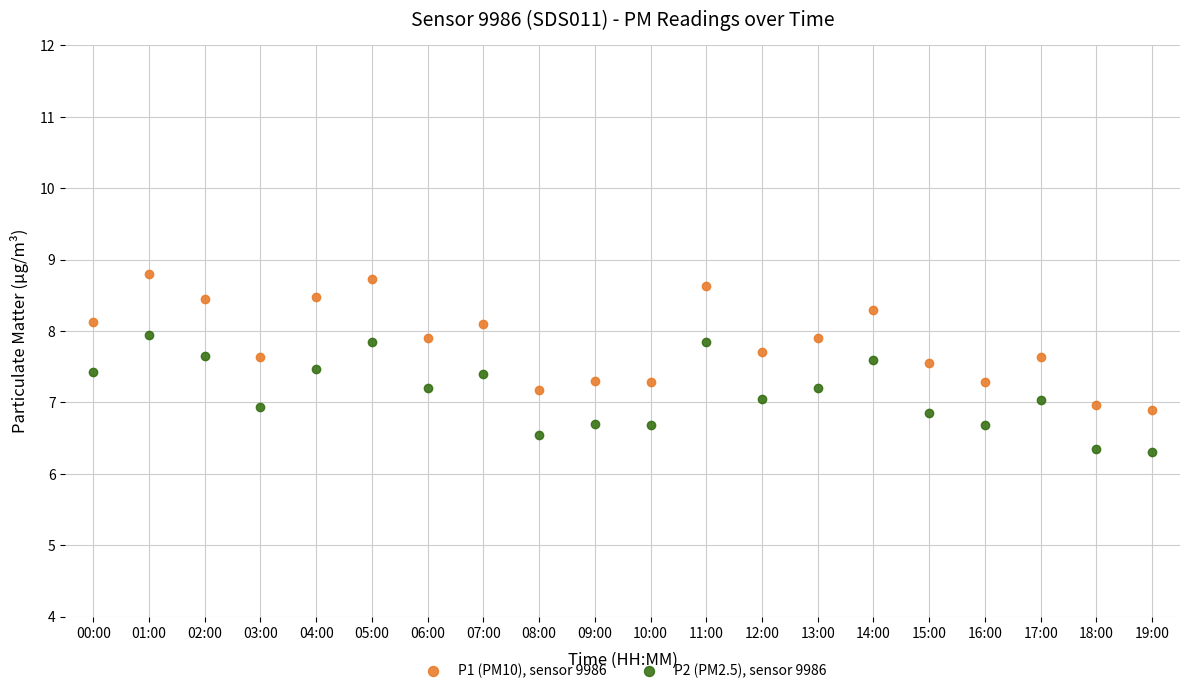

True or false: P2 (PM2.5), sensor 9986 and P1 (PM10), sensor 9986 intersect in this chart.

False